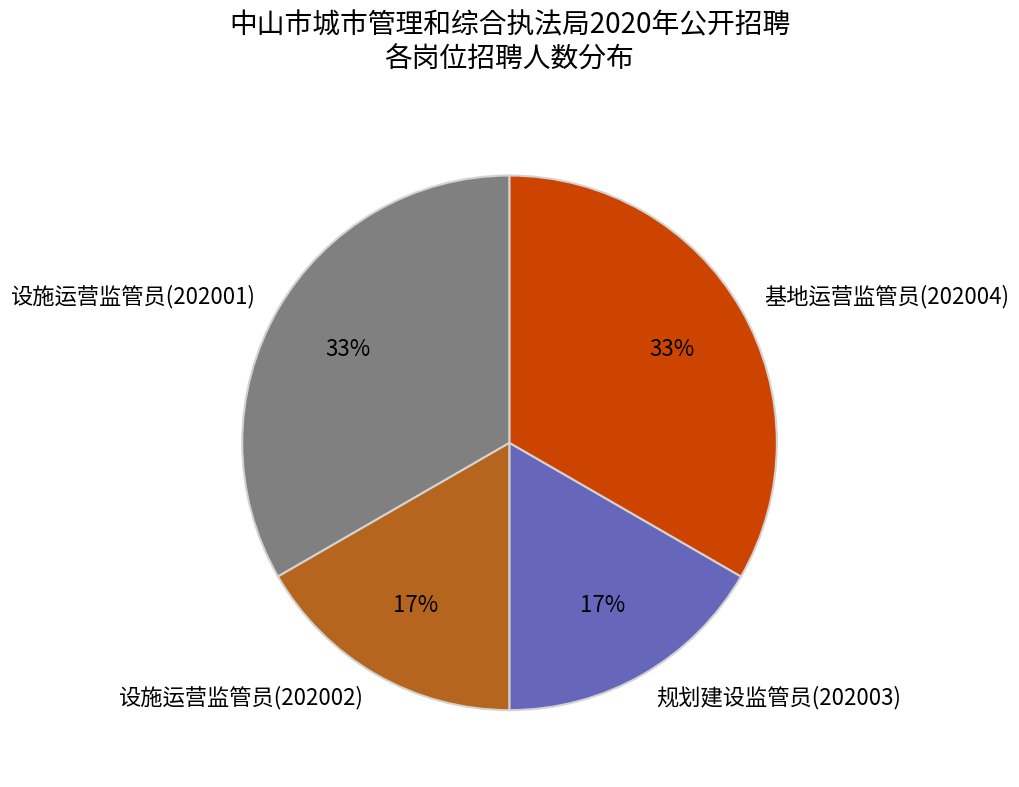

Combined, do 规划建设监管员(202003) and 设施运营监管员(202002) account for over 50%?

No